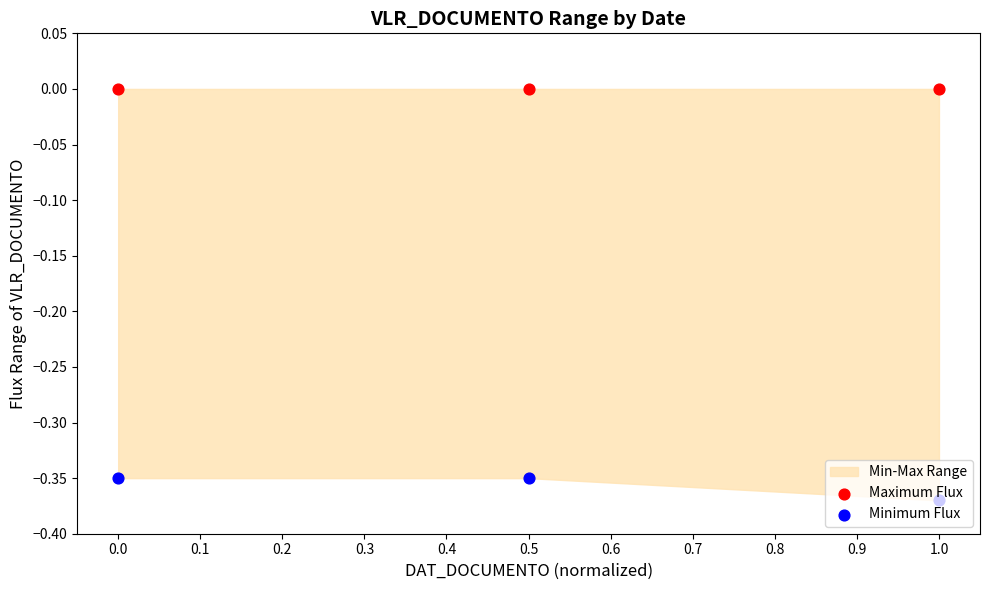

Which series has the largest Y range (max minus min)?

Minimum Flux